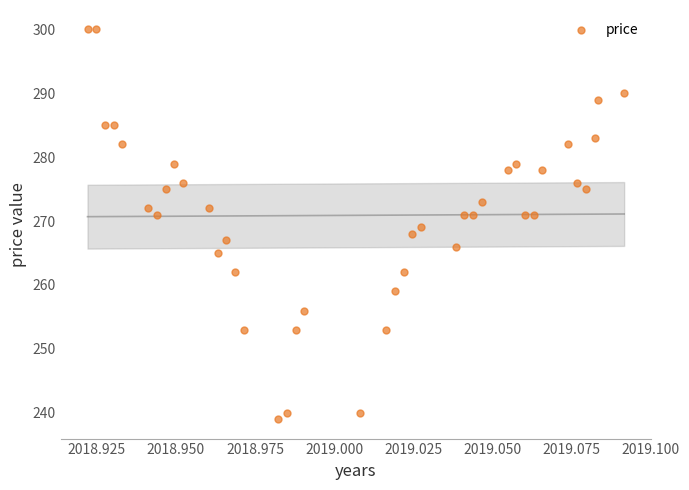

What is the range of Y values (max minus min)?

61